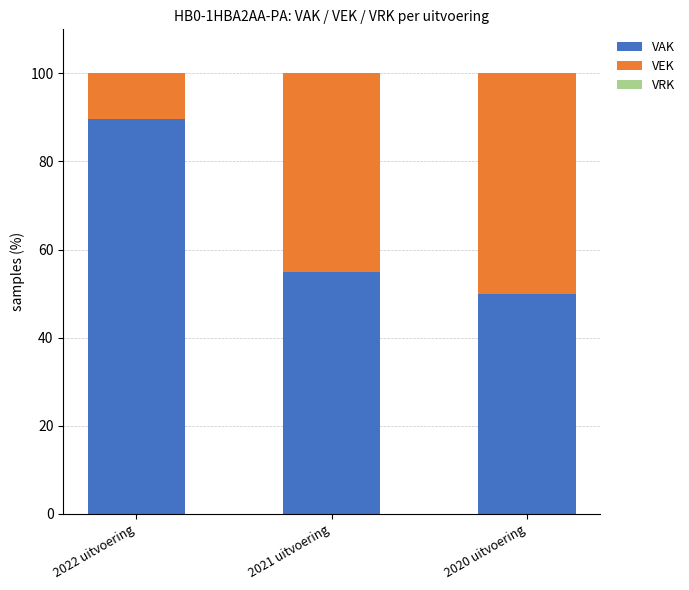

What is the total value across all series at 2020 uitvoering?

100.0